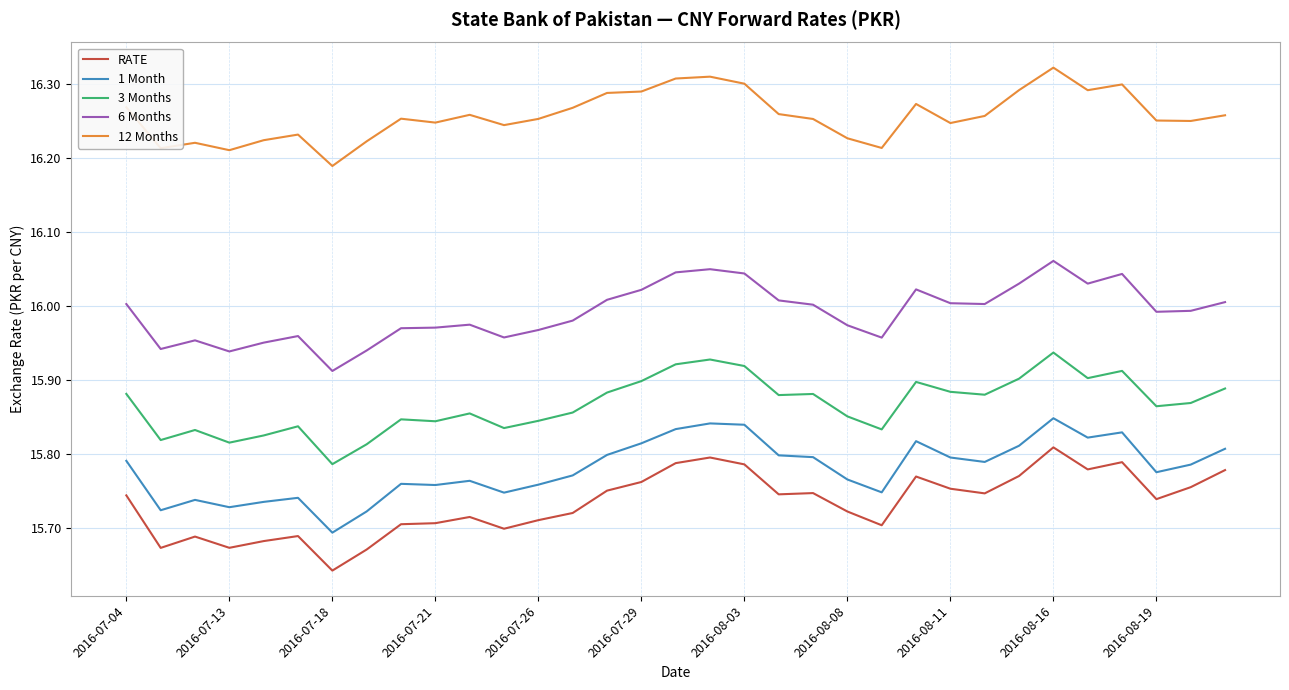

True or false: 12 Months and RATE cross at least once.

False